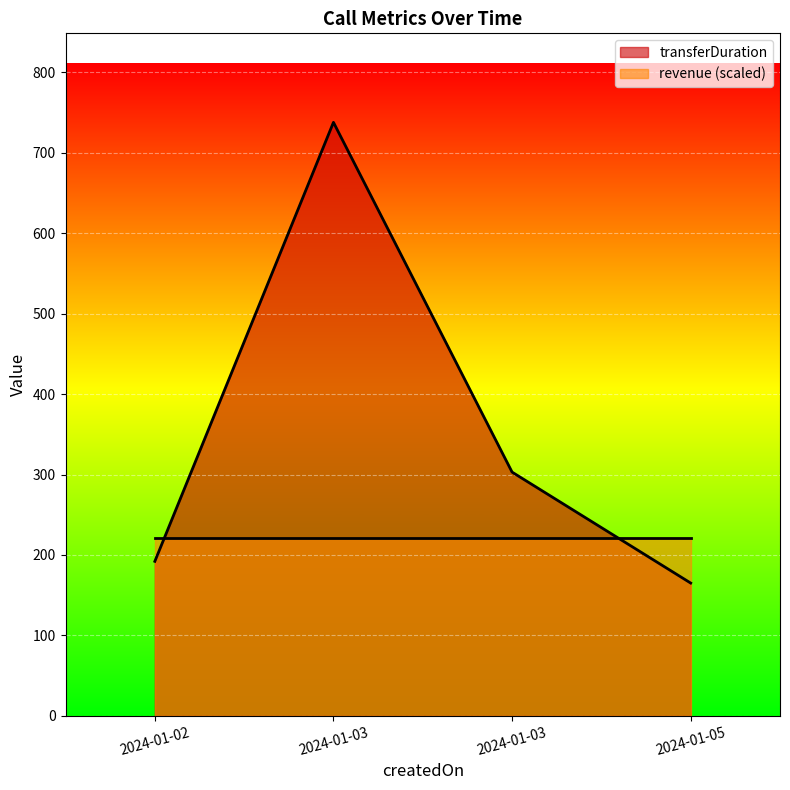

Rank the categories by value from lowest to highest.

2024-01-05, 2024-01-02, 2024-01-03, 2024-01-03